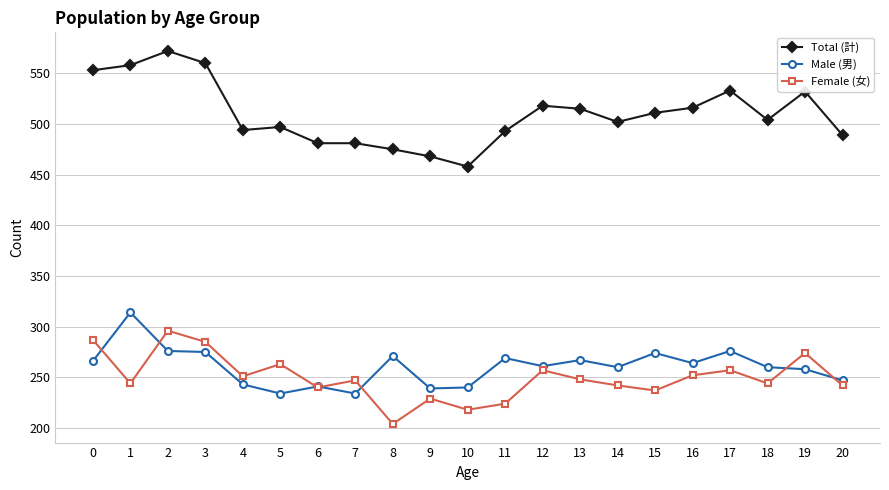

True or false: Total (計) has a value of 518 at 12.

True